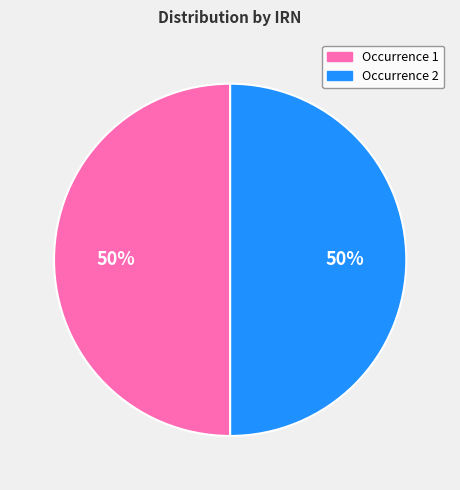

To the nearest percent, what is the average slice percentage?

50%